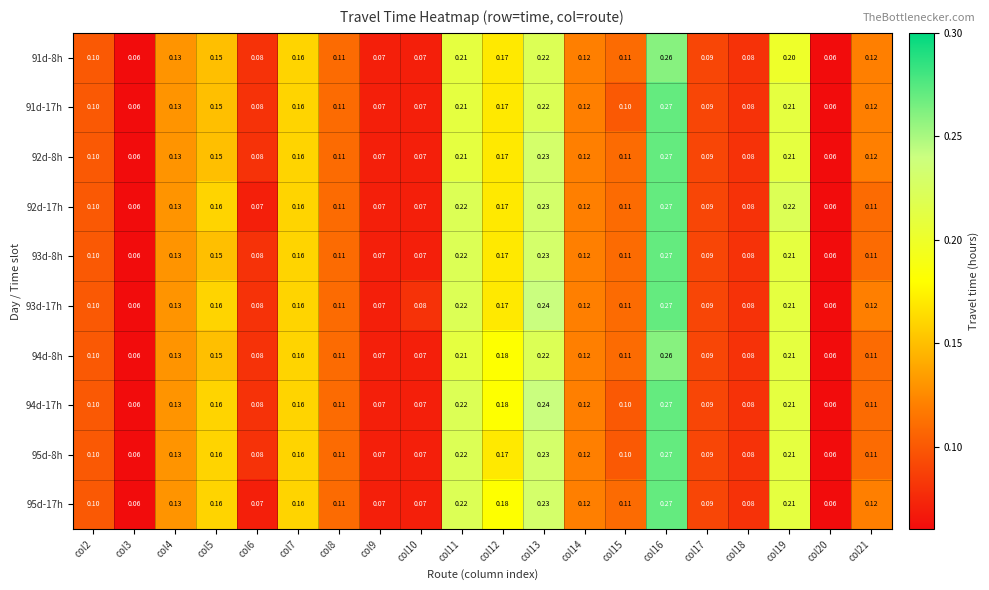

Is the value of 92d-8h at col18 greater than the value of 93d-17h at col7?

No